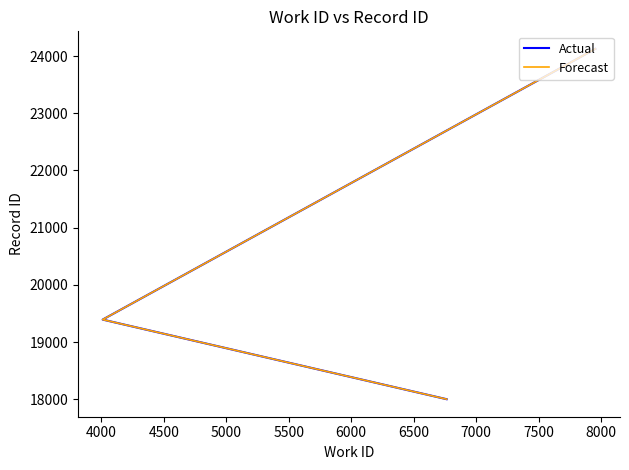

How many values in the Actual series exceed 19393?

1